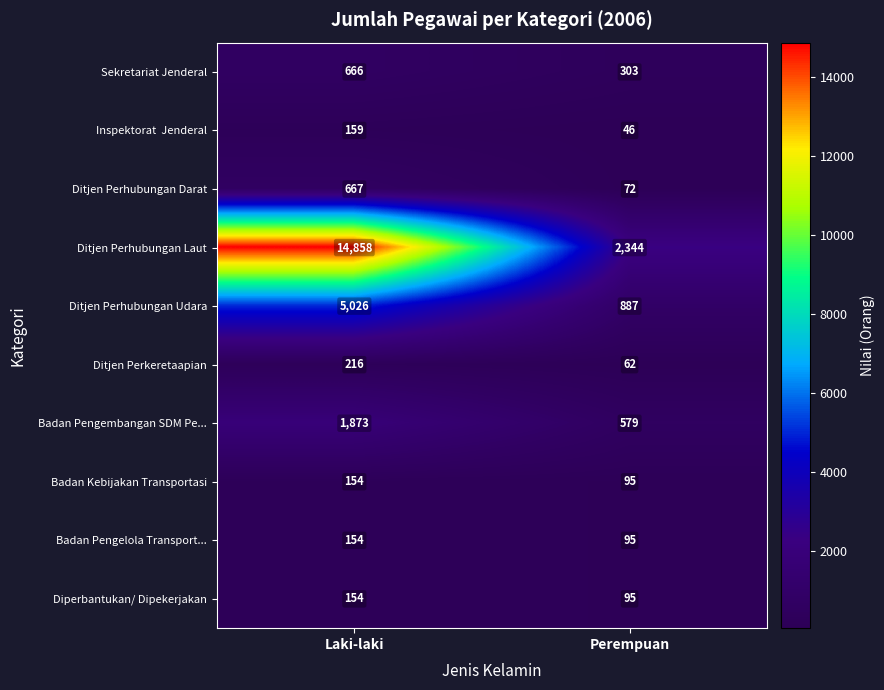

At which category is the sum across all series the highest?

Laki-laki